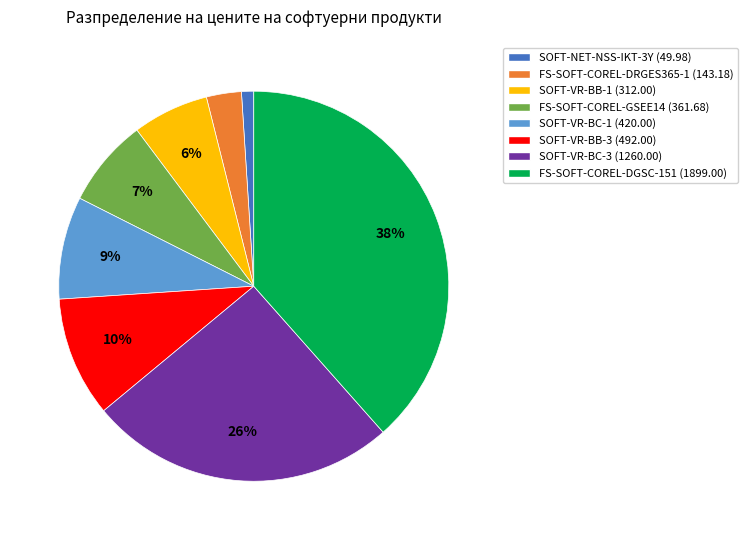

What percentage is the FS-SOFT-COREL-DRGES365-1 slice, to the nearest percent?

3%